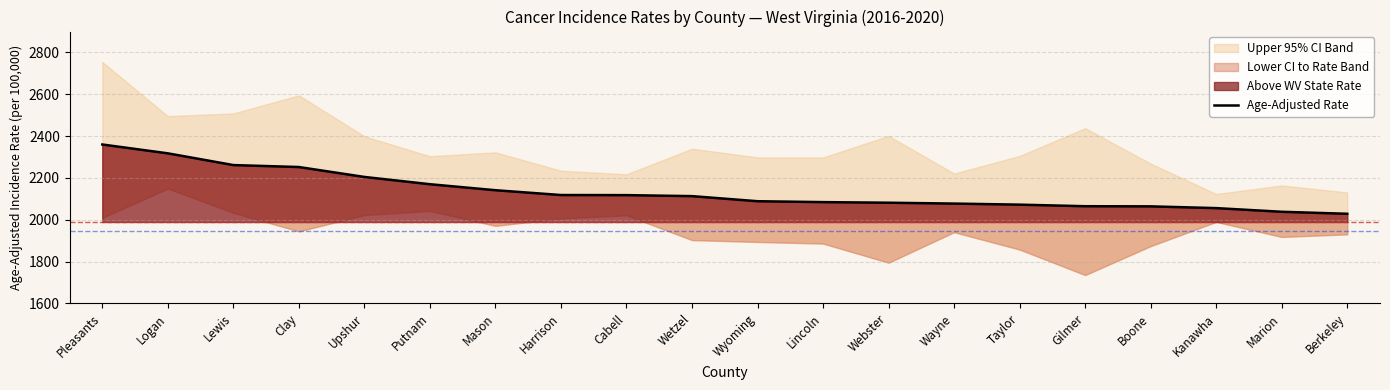

What value does the data have at Gilmer?

2064.6